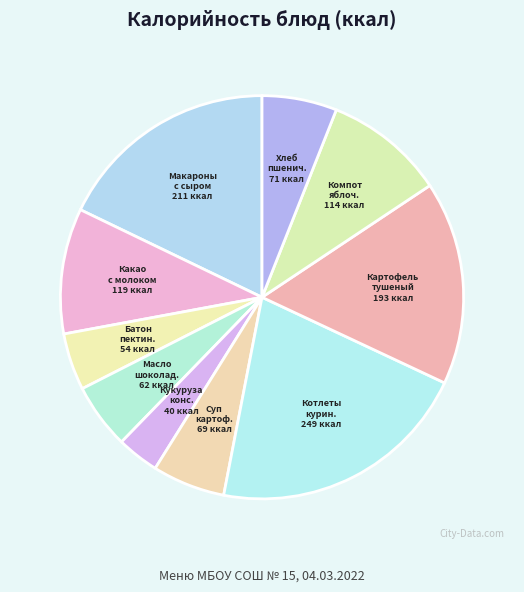

Is there any slice that represents more than half of the pie?

No